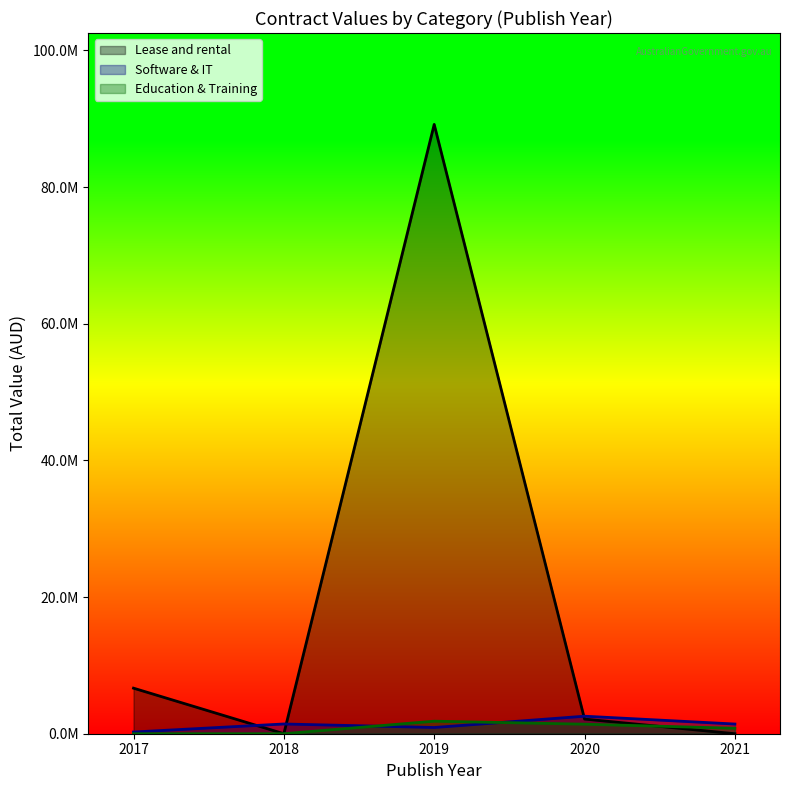

In Education and Training Services, how many points are lower than both neighbors (excluding endpoints)?

1